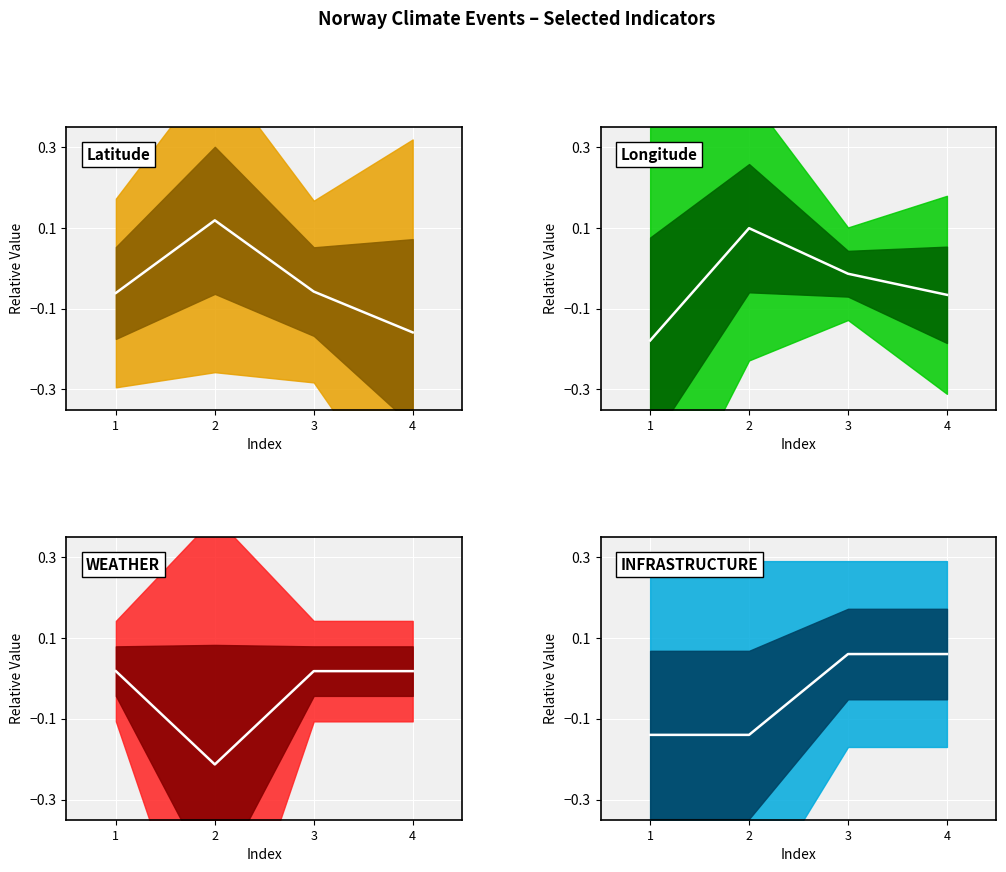

How many positive values does the WEATHER center series have?

3